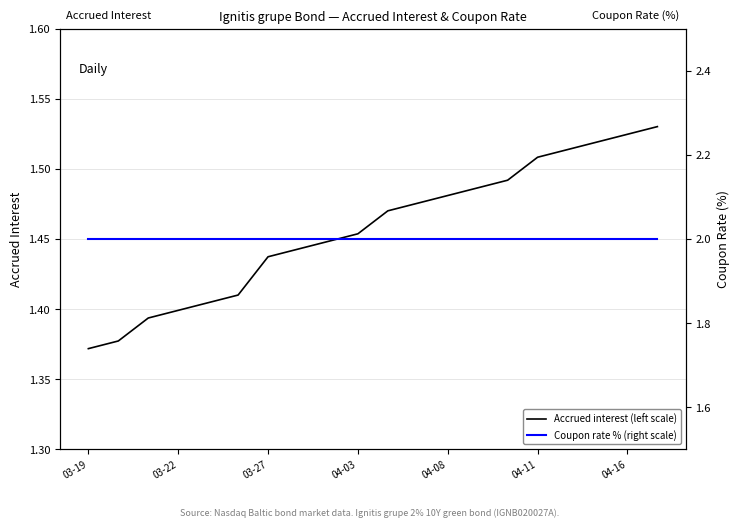

Is it true that Accrued interest (left scale) equals 1.4 at 03-22?

True